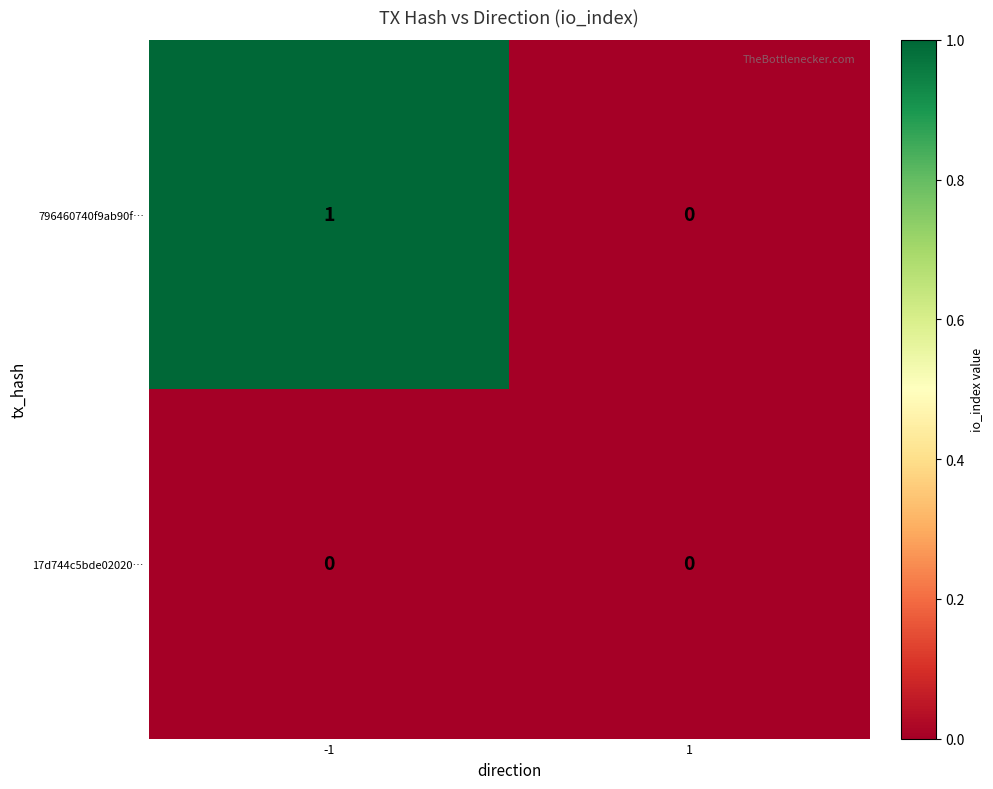

Which category has the highest value across all series?

-1